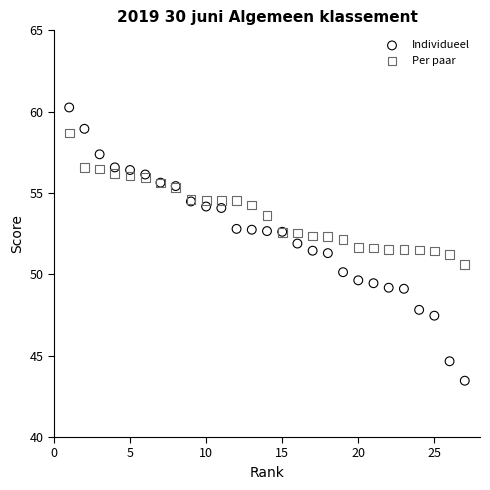

What are all the series names shown in the legend?

Individueel, Per paar